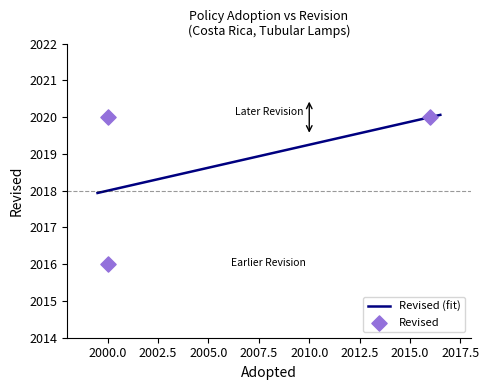

What is the change in value from 2000 to 2016?

+4